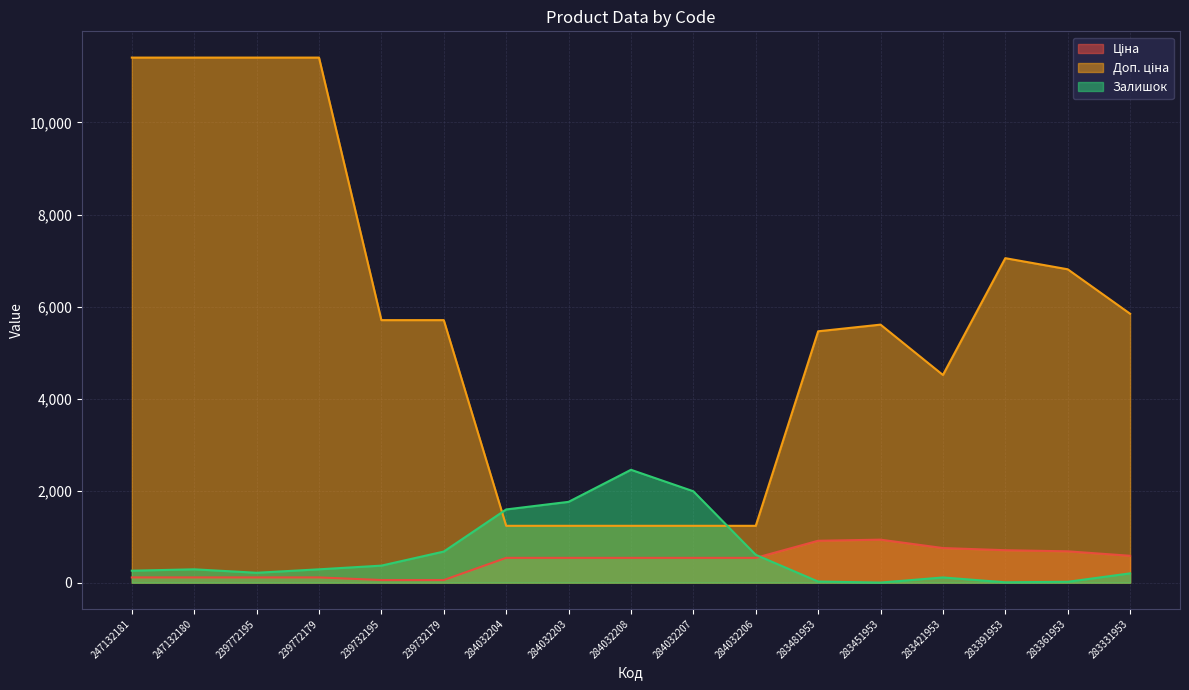

How many lines are shown in the chart?

3